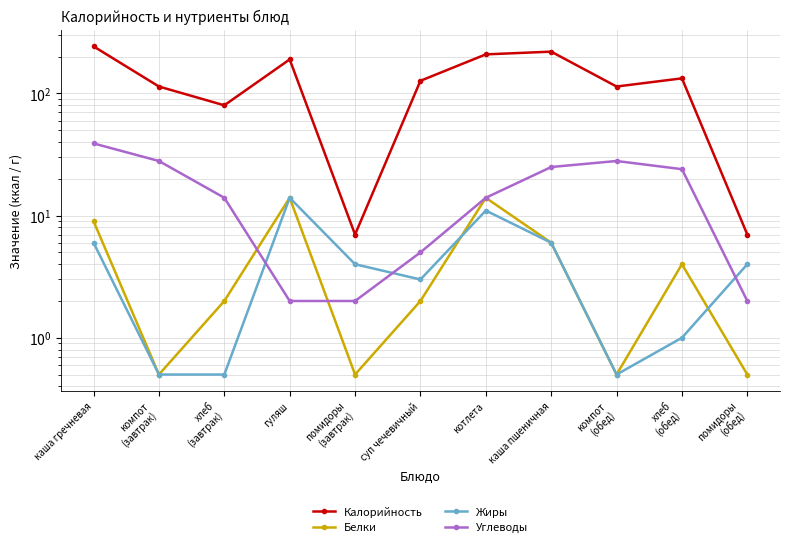

What is the total value across all series at хлеб
(завтрак)?

96.5